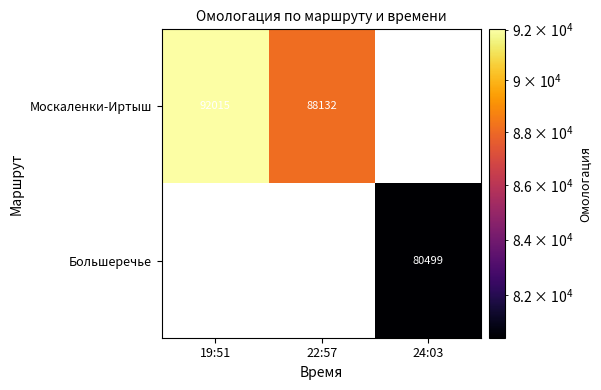

The value of Москаленки-Иртыш at 19:51 is 52865. True or false?

False